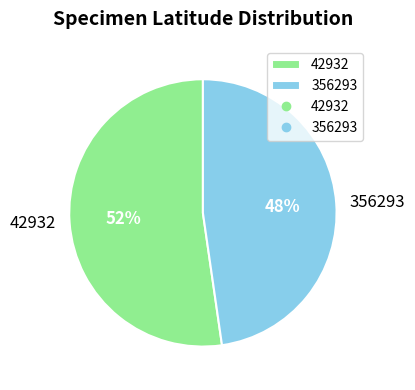

Rank the categories by value from lowest to highest.

356293, 42932